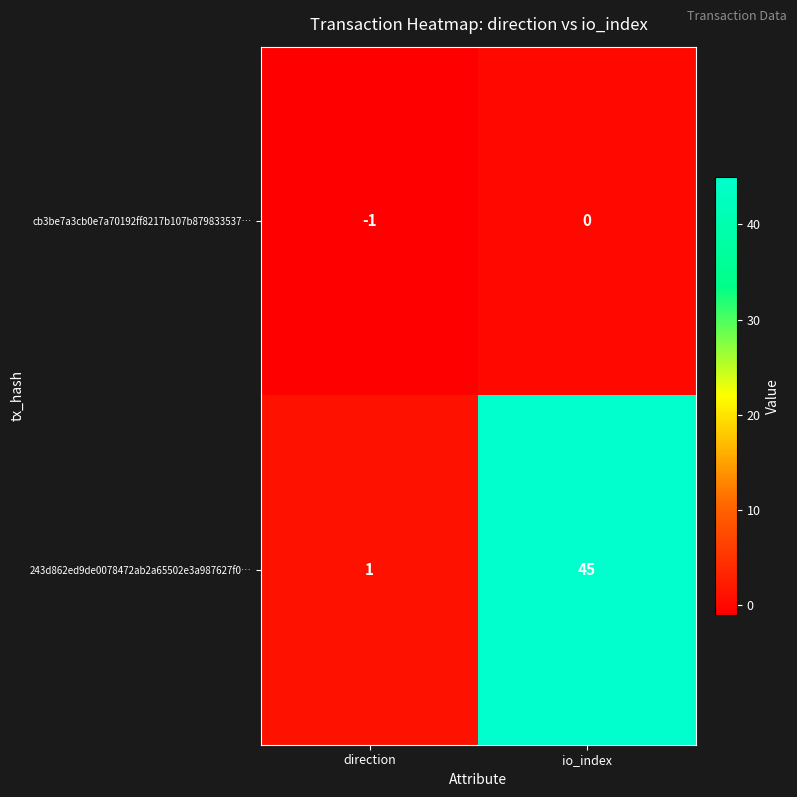

What is the greatest value displayed?

45